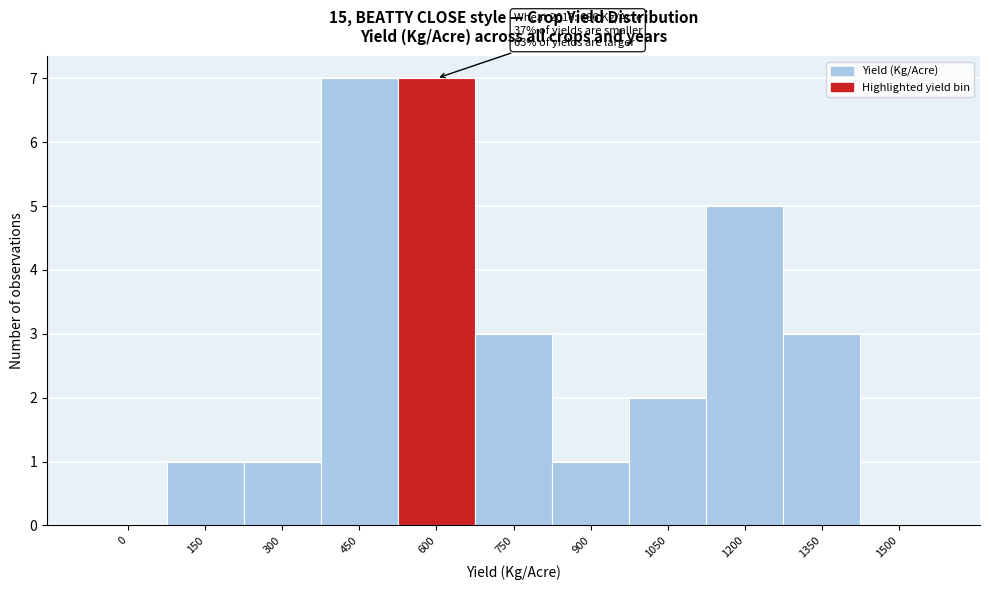

Reading left to right, transcribe all the data shown in this chart.

0=0	150=1	300=1	450=7	600=7	750=3	900=1	1050=2	1200=5	1350=3	1500=0